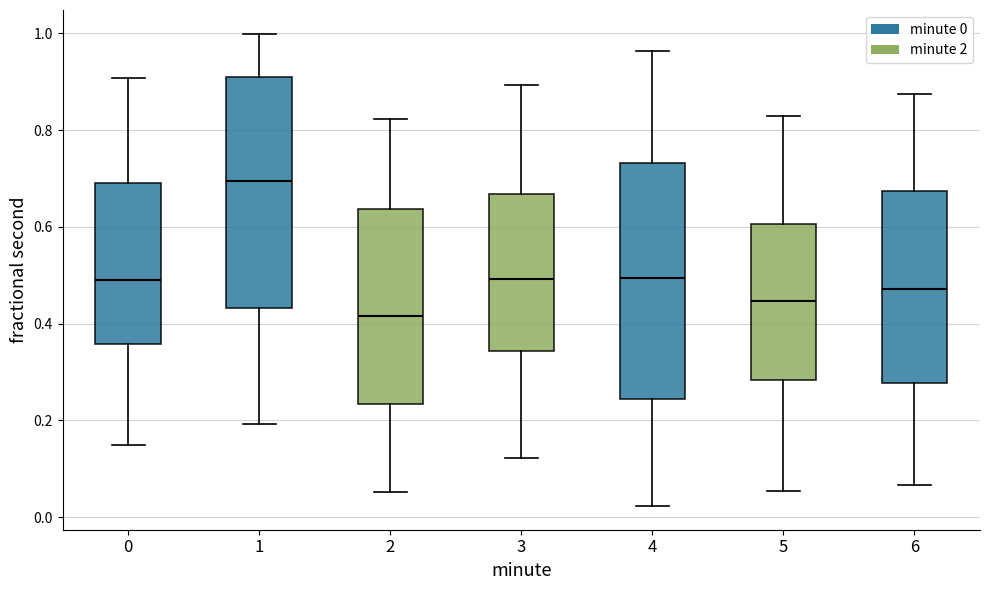

Reading left to right, transcribe this box plot: for each box, give where its median line is, the range the box spans, and where its two whiskers end, as read against the y-axis. The values are not printed on the chart, so give them approximately, as read against the axis.

0: median 0.50, box 0.36 to 0.70, whiskers 0.14 to 0.90
1: median 0.70, box 0.44 to 0.92, whiskers 0.20 to 1.00
2: median 0.42, box 0.24 to 0.64, whiskers 0.06 to 0.82
3: median 0.50, box 0.34 to 0.66, whiskers 0.12 to 0.90
4: median 0.50, box 0.24 to 0.74, whiskers 0.02 to 0.96
5: median 0.44, box 0.28 to 0.60, whiskers 0.06 to 0.82
6: median 0.48, box 0.28 to 0.68, whiskers 0.06 to 0.88